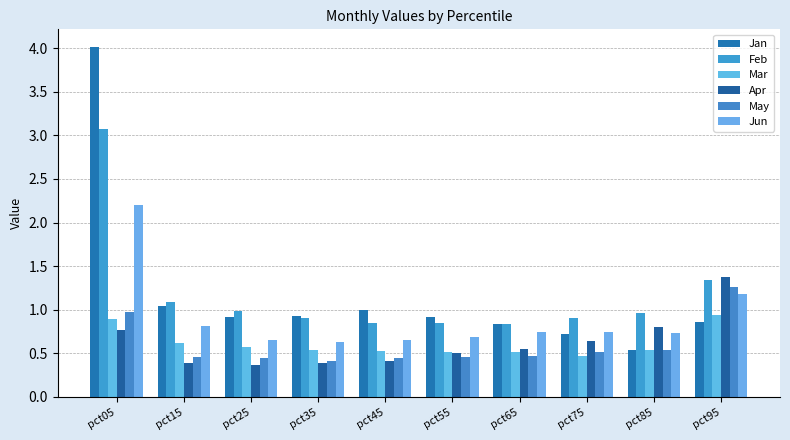

Is the value of Feb at pct85 greater than the value of Apr at pct35?

Yes